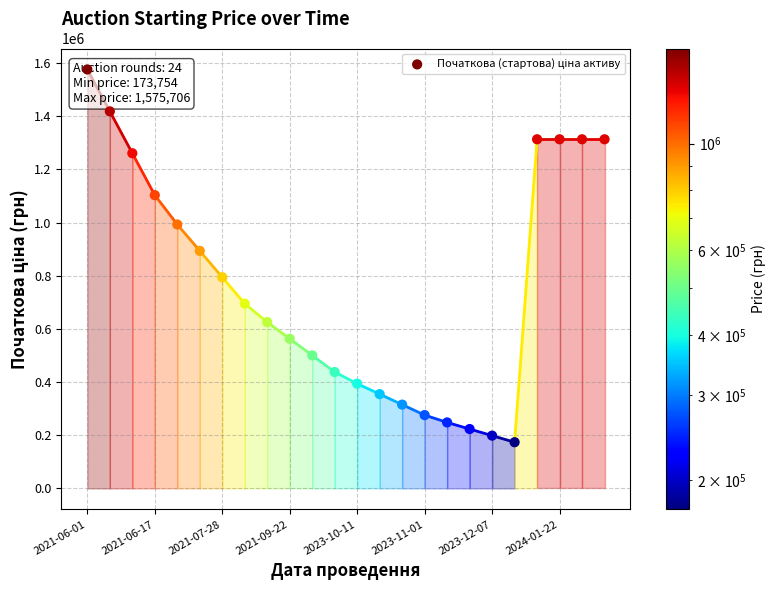

What is the change in value from 8 to 23?

+687690.4